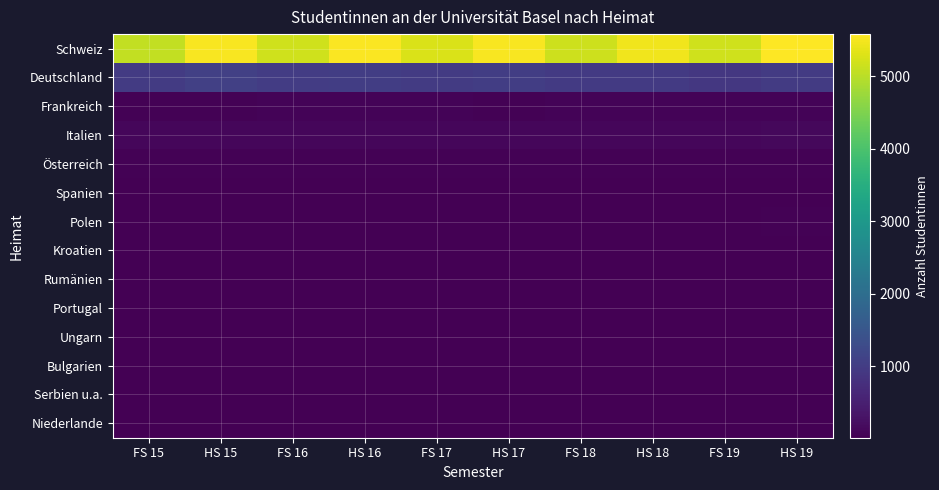

What is the minimum value shown in the chart?

11